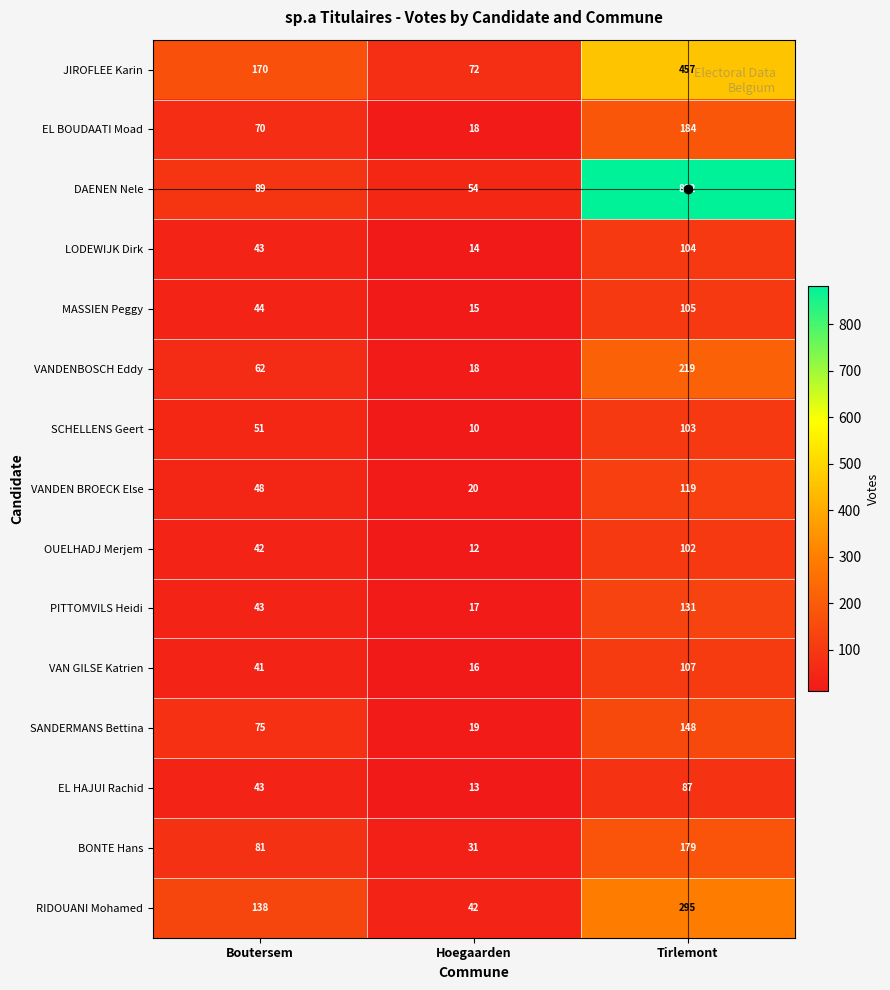

At which category does the chart reach its minimum across all series?

Hoegaarden